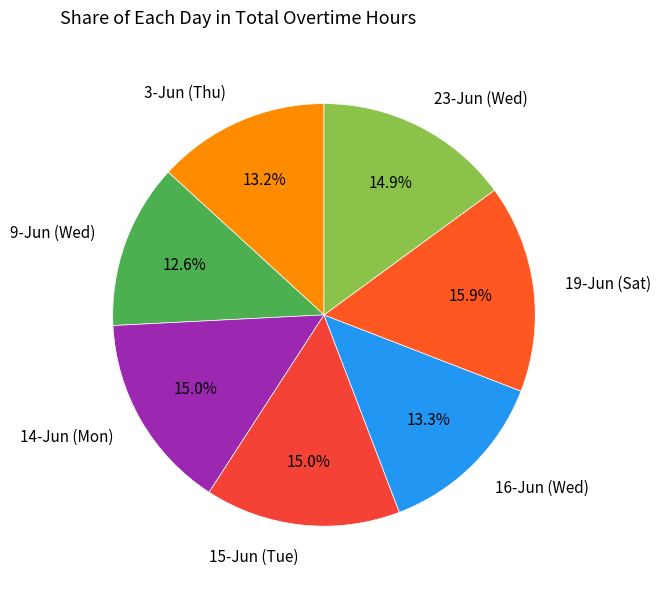

Is 3-Jun (Thu) the majority of the pie?

No